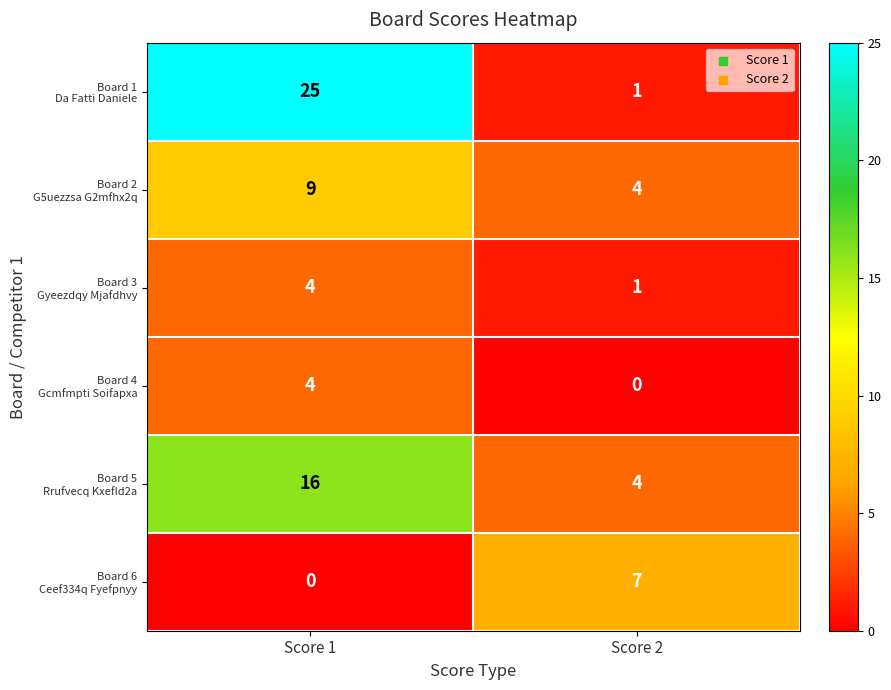

What is the spread (max minus min) of values at Score 1?

25